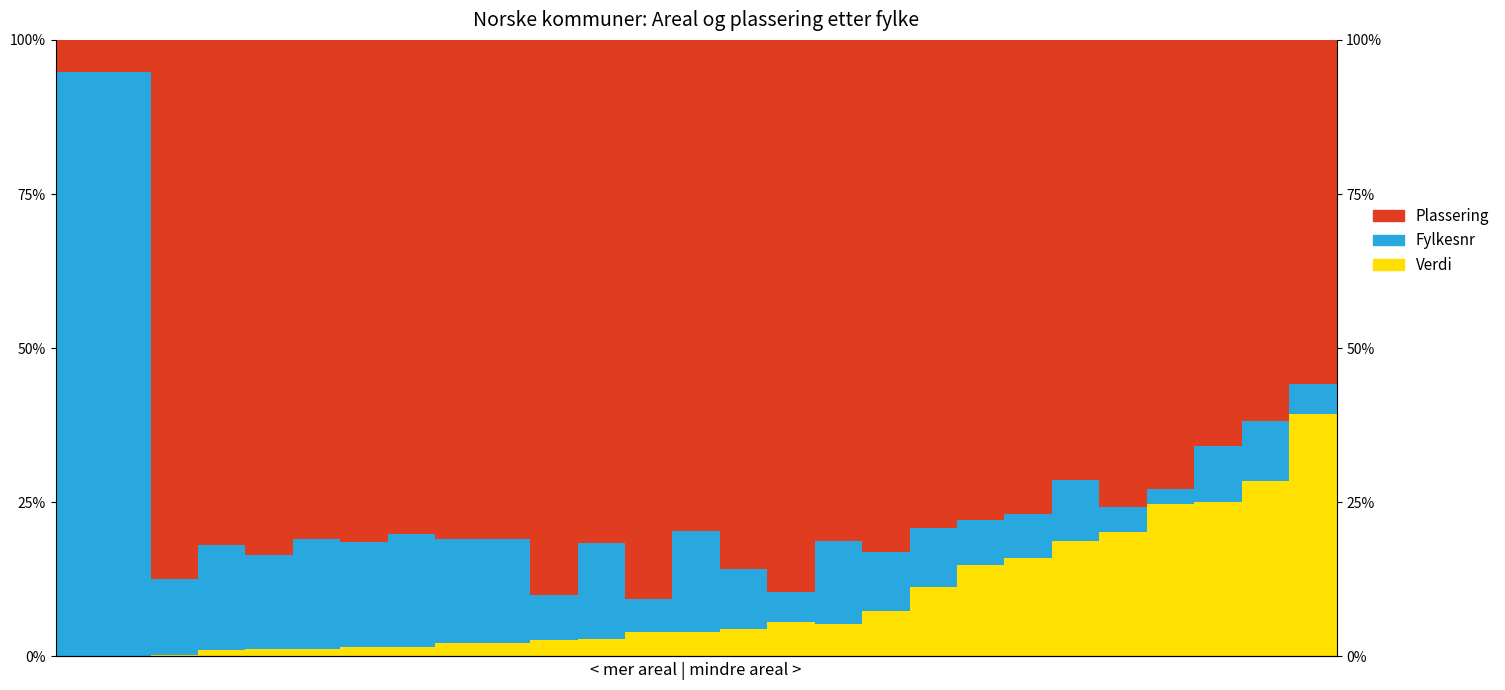

What is the average value of the Verdi series?

9.1